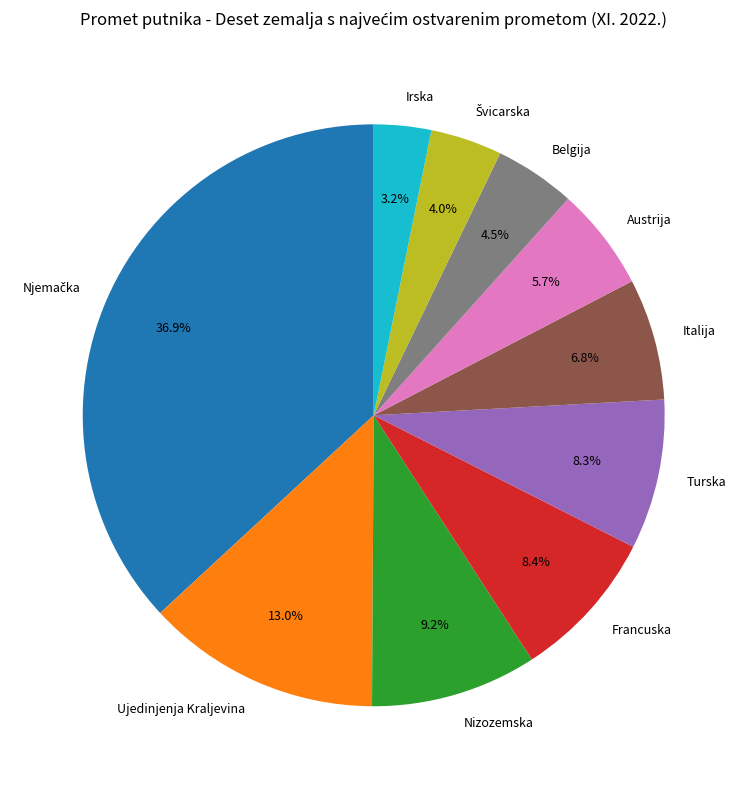

Approximately how many times larger is the value at Irska compared to Francuska?

0.4